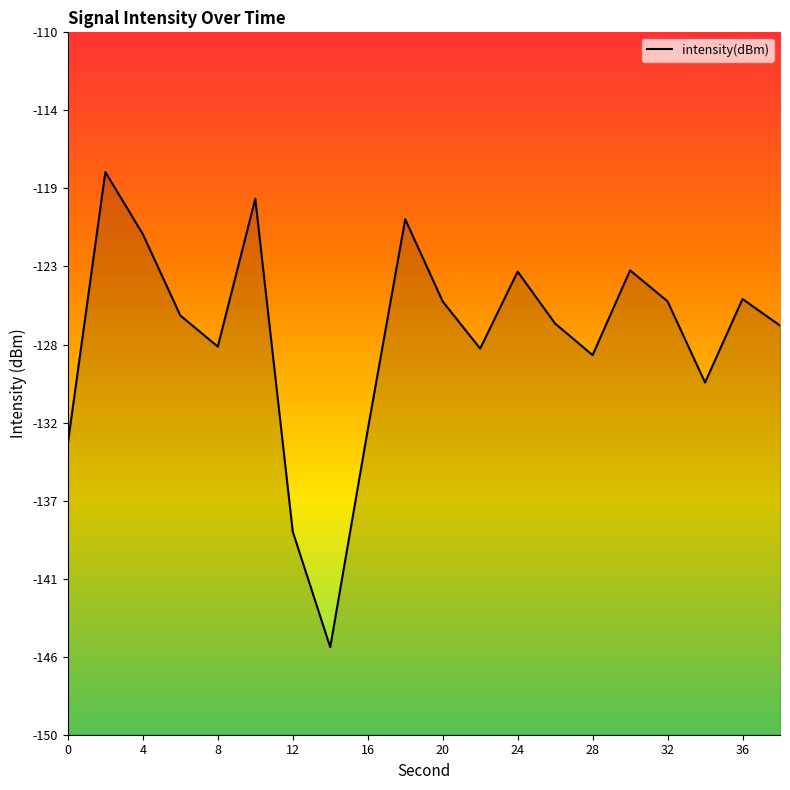

How many points are lower than both their immediate neighbors (excluding endpoints)?

5